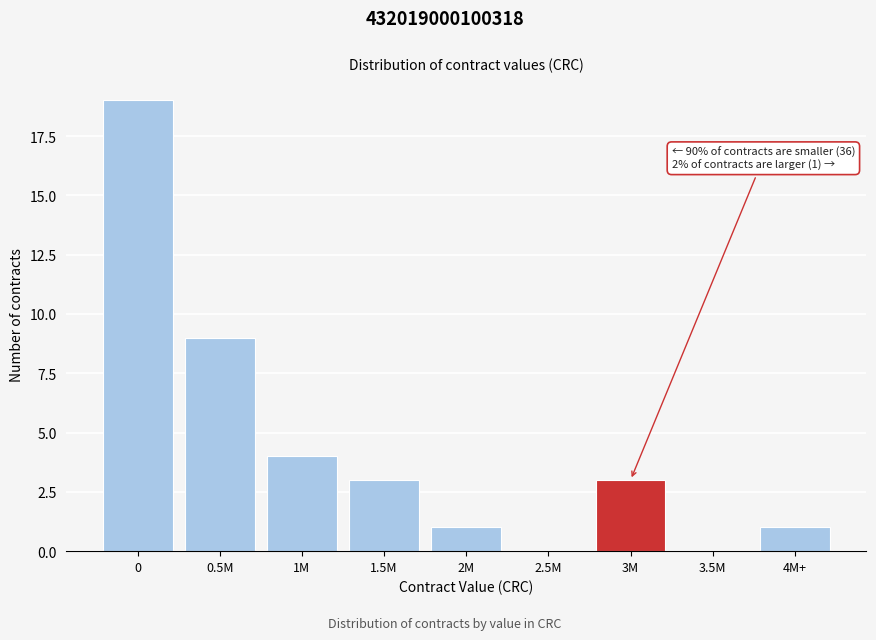

Reading right to left, extract all data points from this chart.

4M+=1	3.5M=0	3M=3	2.5M=0	2M=1	1.5M=3	1M=4	0.5M=9	0=19